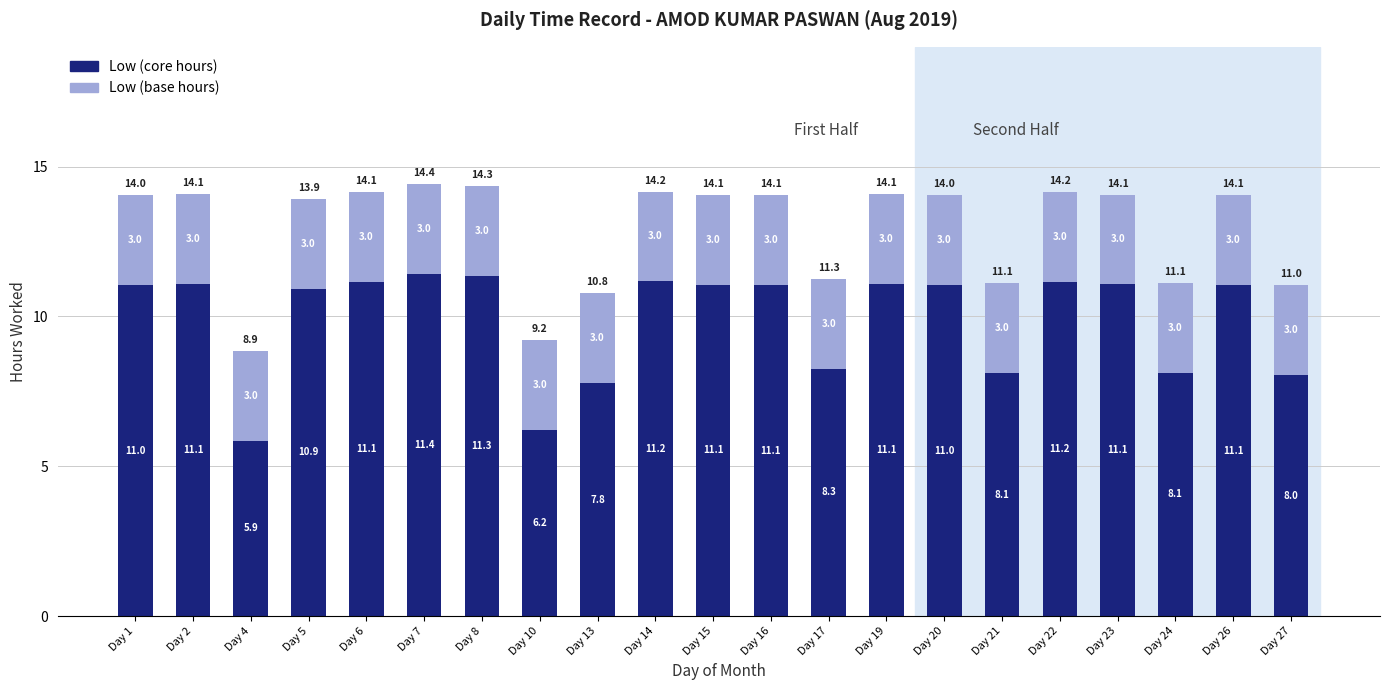

Is it true that Low (core hours) equals 11.0 at Day 20?

True